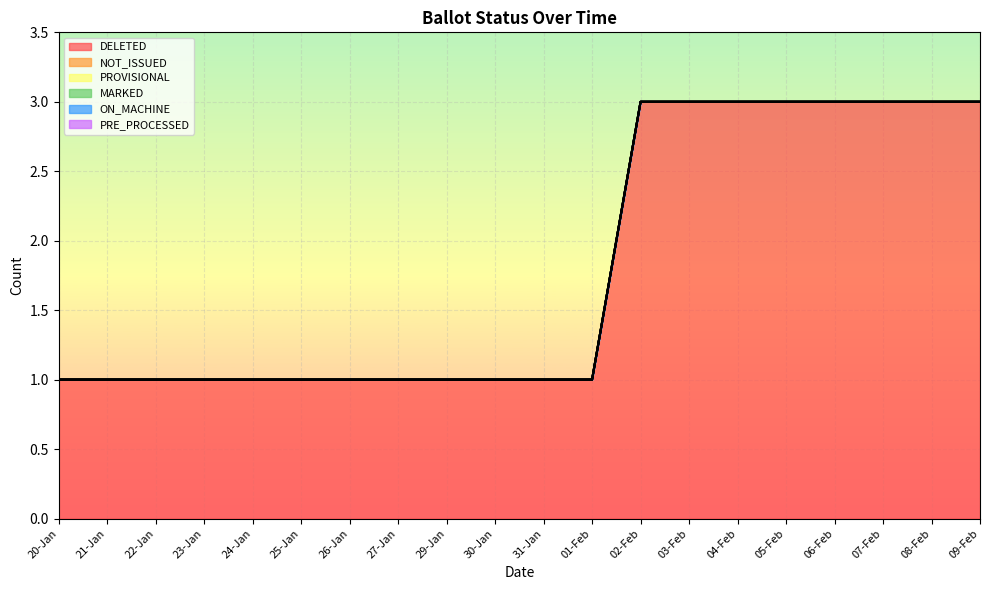

What are all the series names shown in the legend?

DELETED, NOT_ISSUED, PROVISIONAL, MARKED, ON_MACHINE, PRE_PROCESSED